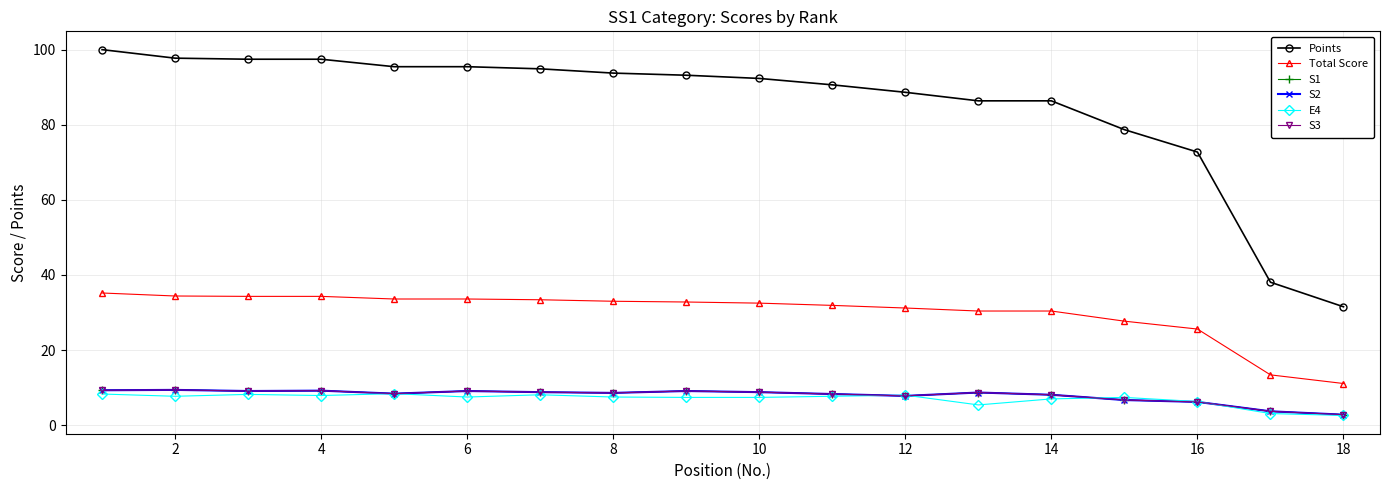

What is the average value of the E4 series?

7.0